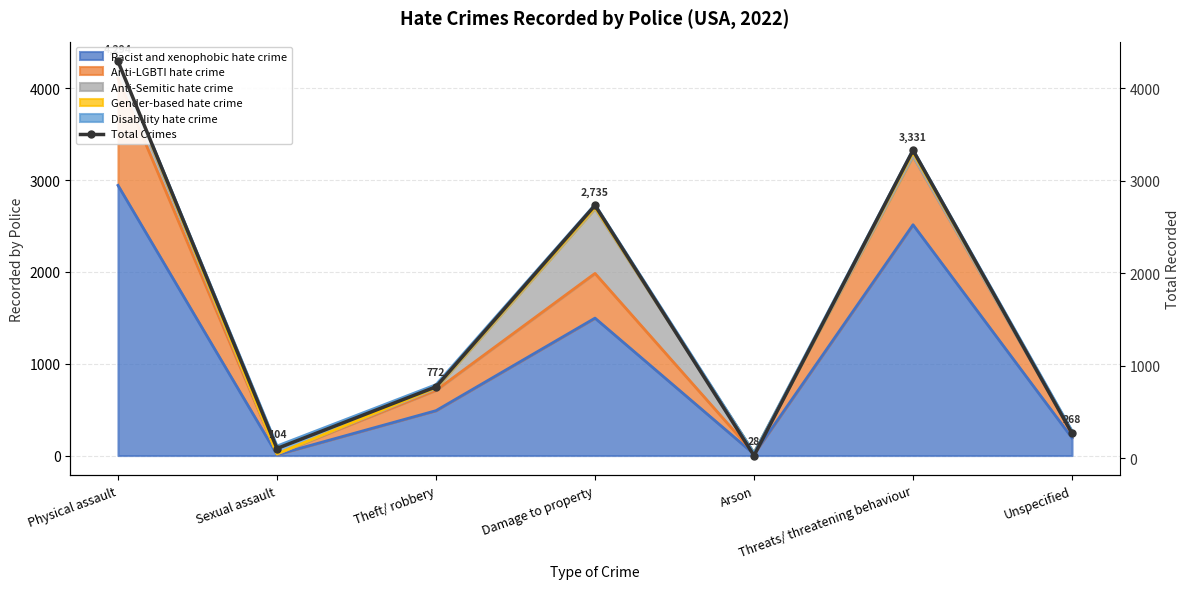

List the labels in order of value, smallest first.

Arson, Sexual assault, Unspecified, Theft/ robbery, Damage to property, Threats/ threatening behaviour, Physical assault